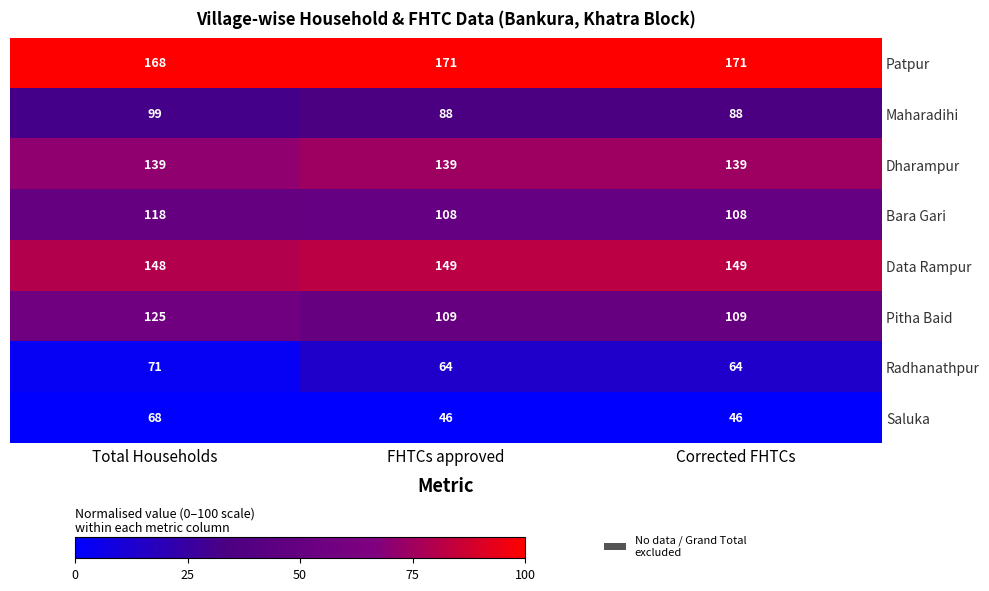

Which category has the highest value in the Saluka series?

Total Households